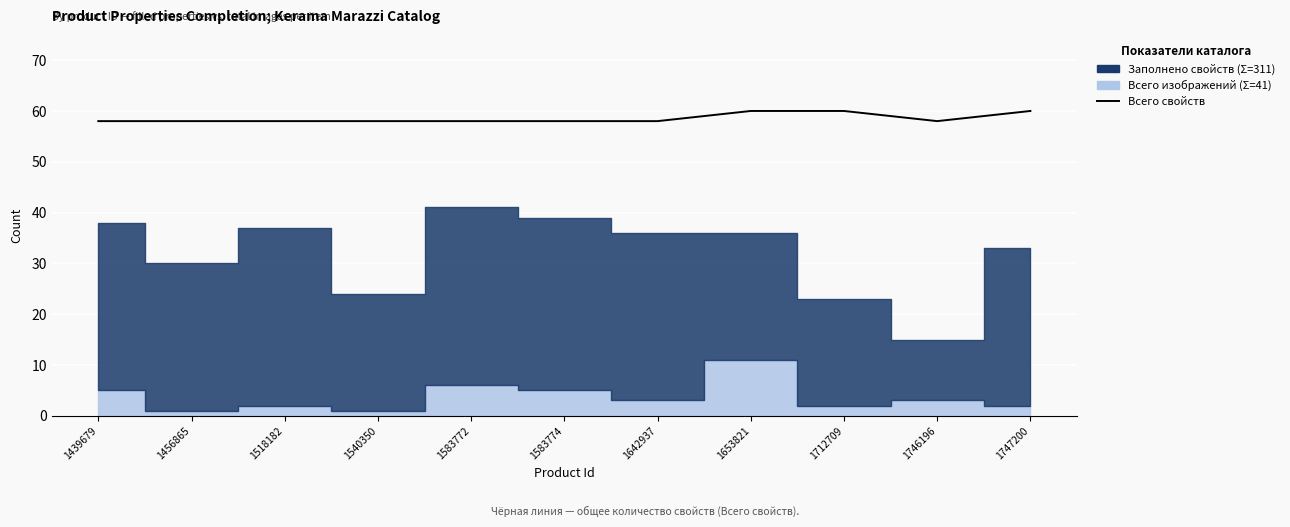

Reading left to right, extract all data points from this chart.

58	58	58	58	58	58	58	60	60	58	60